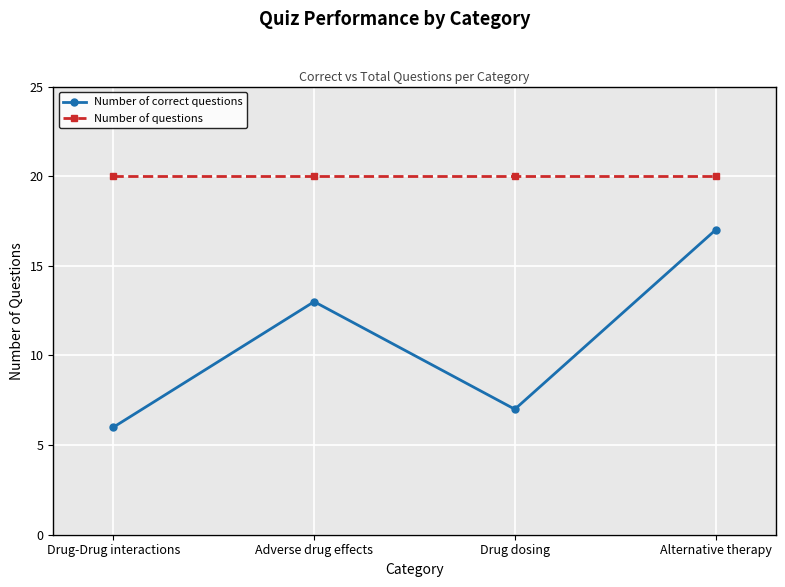

What is the approximate value of Number of correct questions at Adverse drug effects?

13